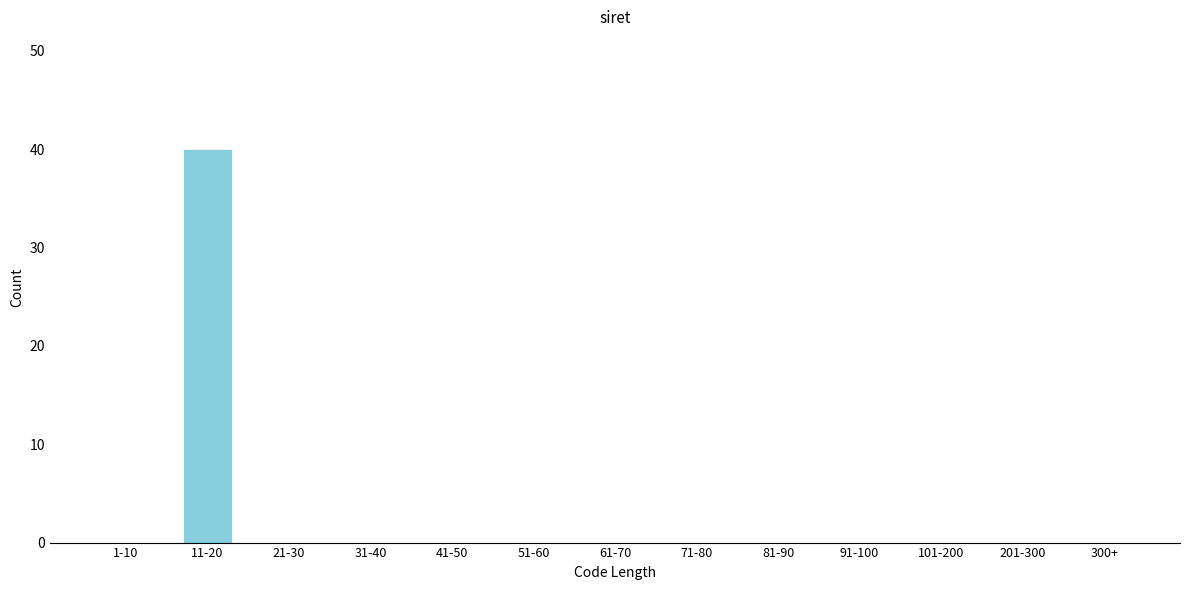

Reading right to left, list all the values displayed in this chart.

300+=0	201-300=0	101-200=0	91-100=0	81-90=0	71-80=0	61-70=0	51-60=0	41-50=0	31-40=0	21-30=0	11-20=40	1-10=0